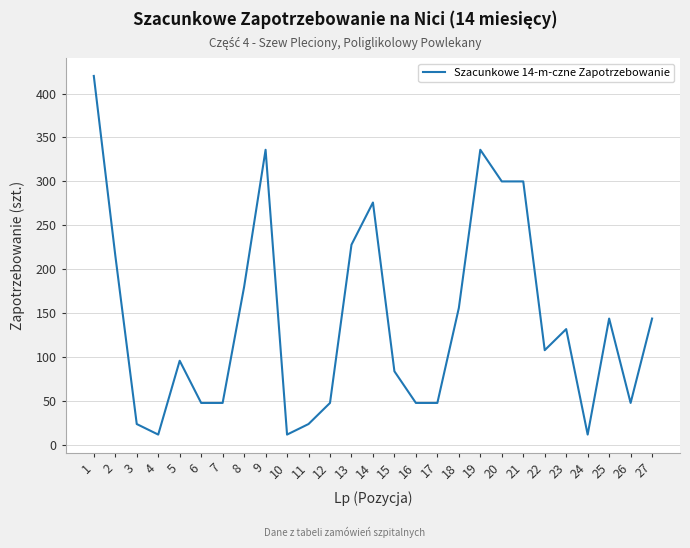

What is the difference between the maximum and minimum values?

408